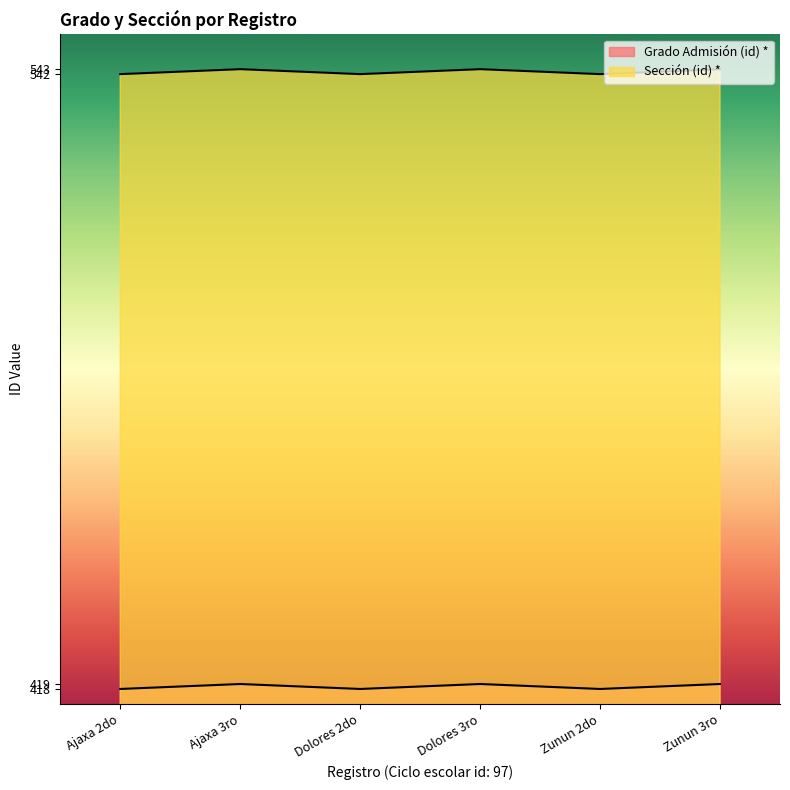

At which category is the sum across all series the highest?

Ajaxa 3ro